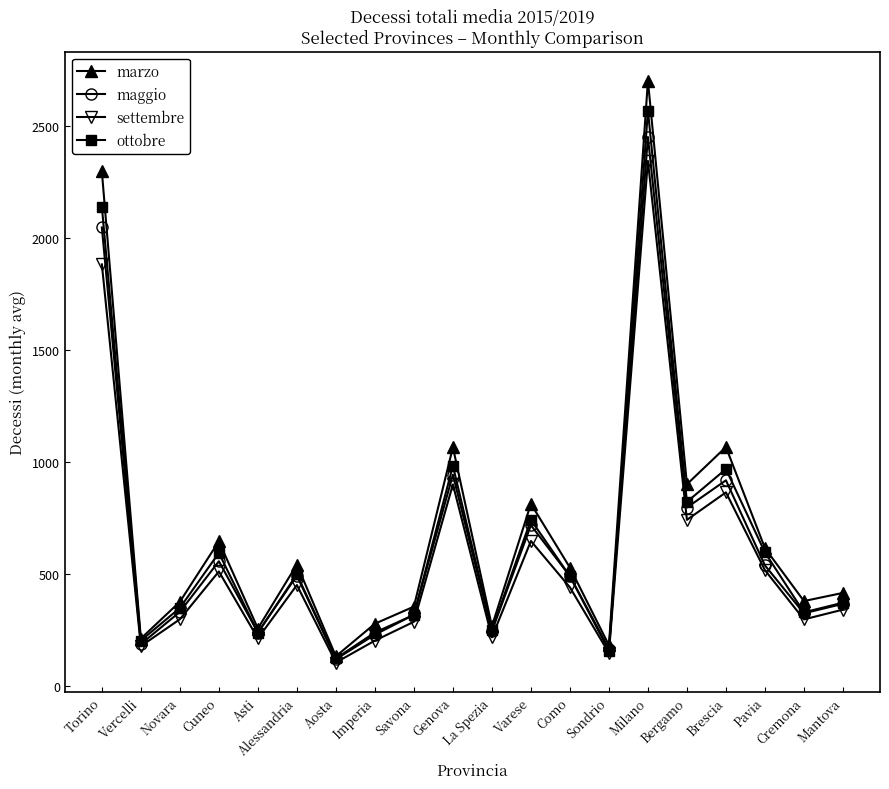

Which series has the widest spread of values?

marzo